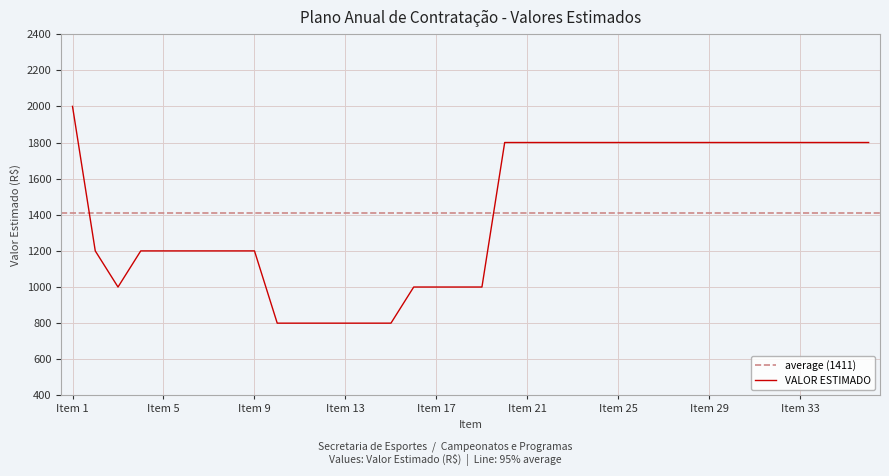

What is the lowest value of the VALOR ESTIMADO series?

800